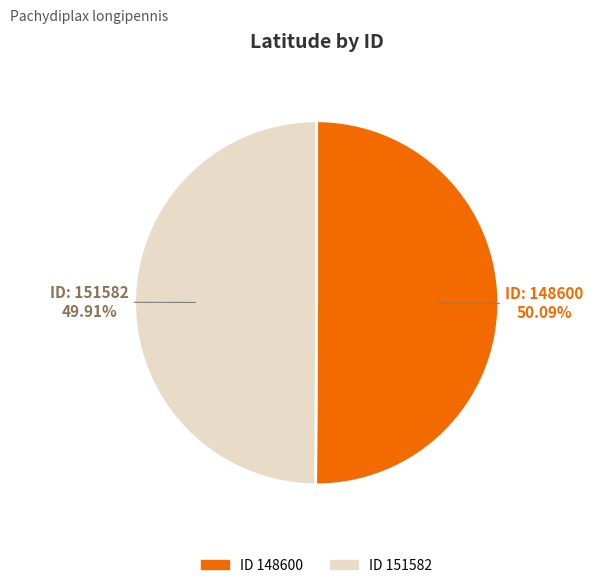

Is there any slice that represents more than half of the pie?

Yes